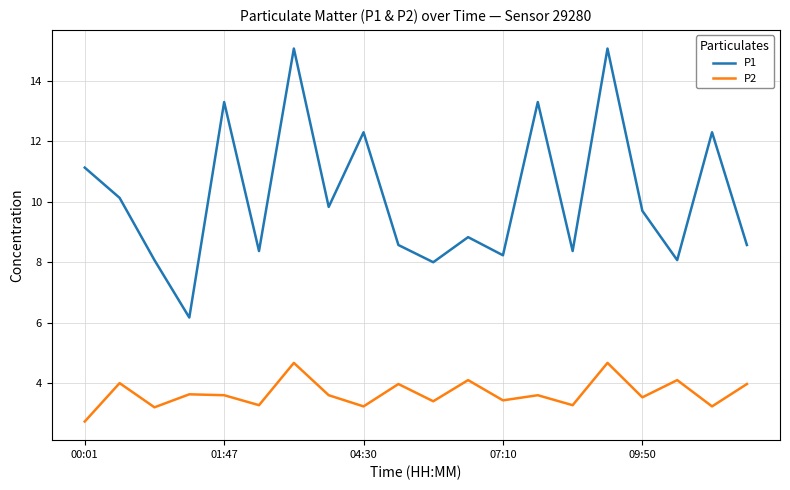

List the series in order of their peak value, lowest first.

P2, P1